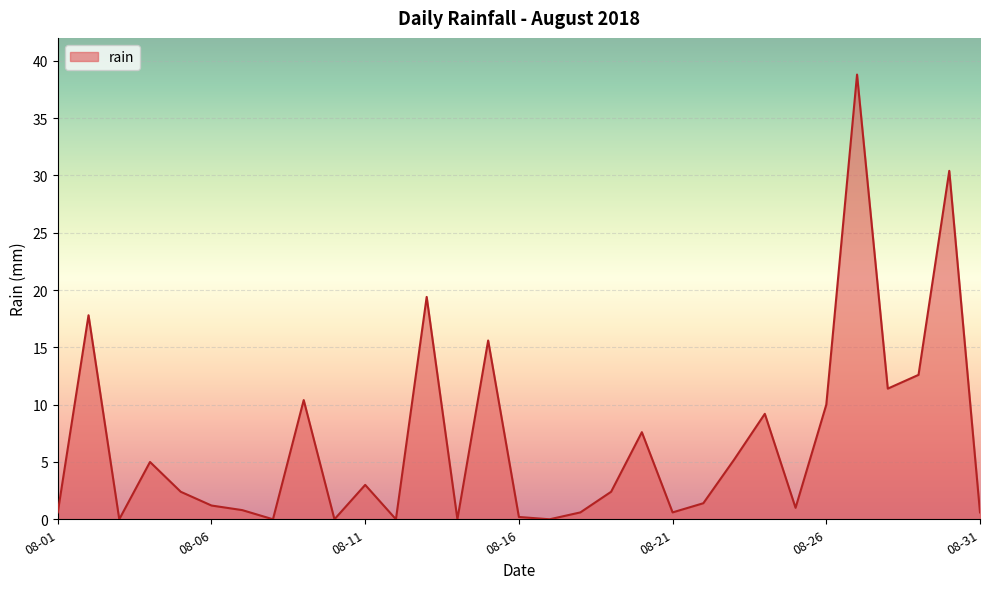

What is the difference between the maximum and minimum values?

38.8